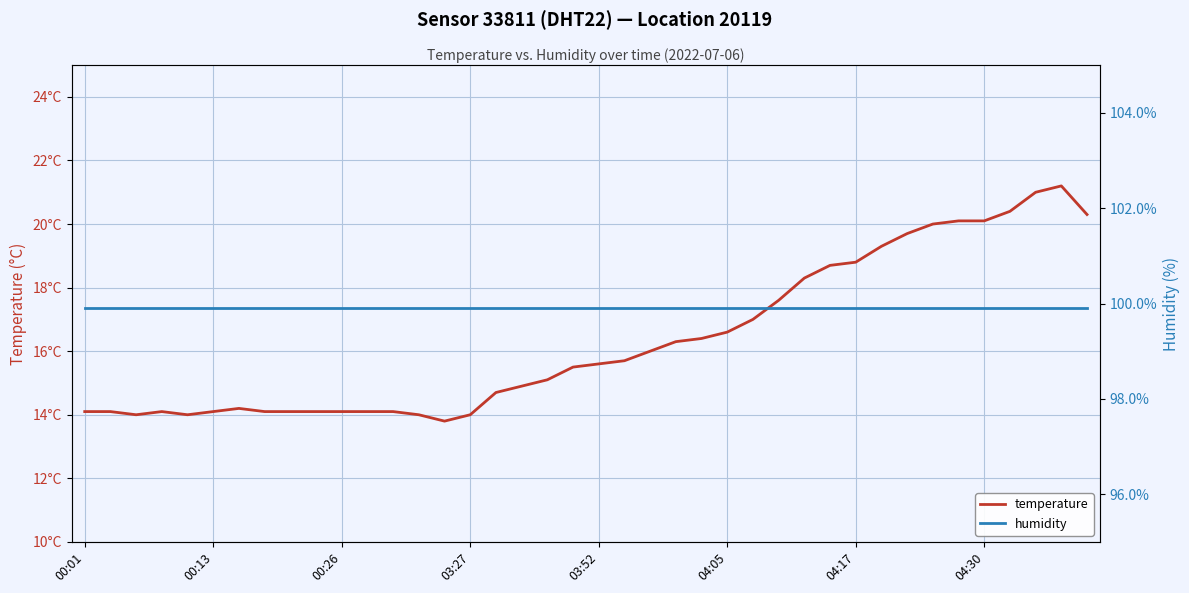

Rank the series by their average value, from highest to lowest.

humidity, temperature